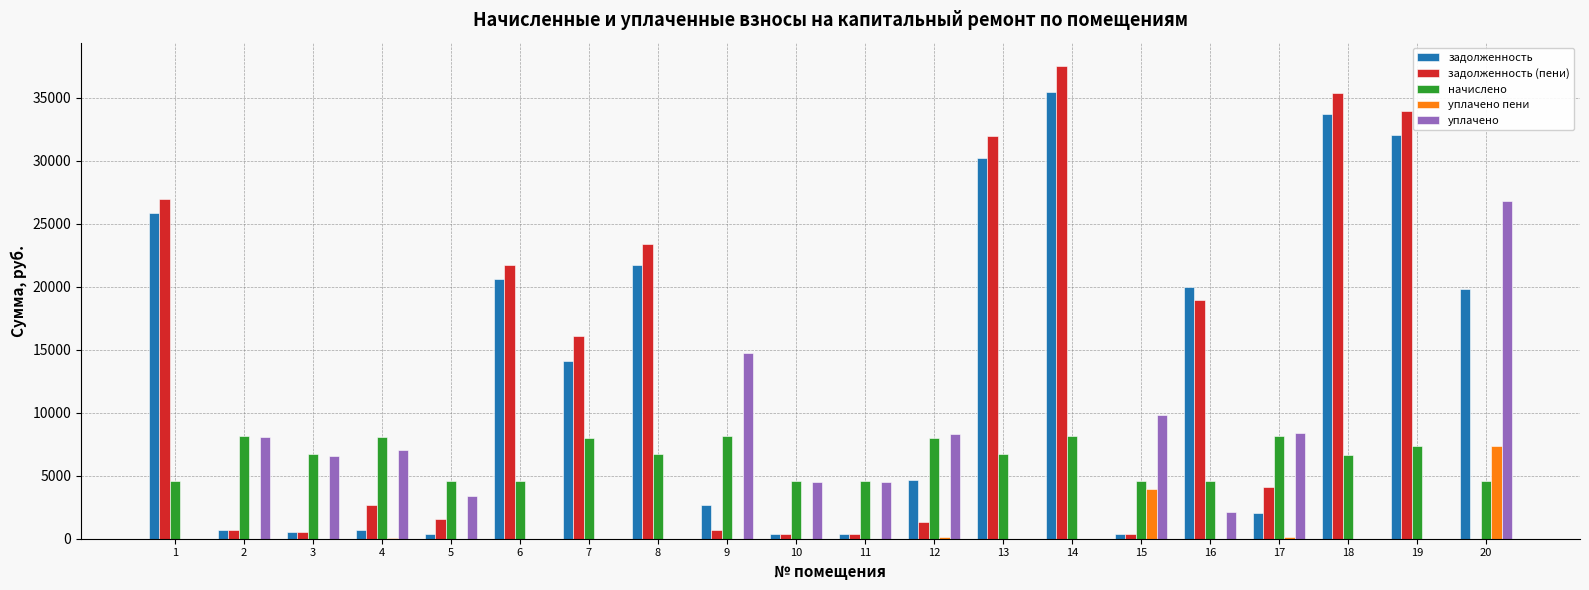

Between 16 and 18, which series saw the biggest shift?

задолженность (пени)